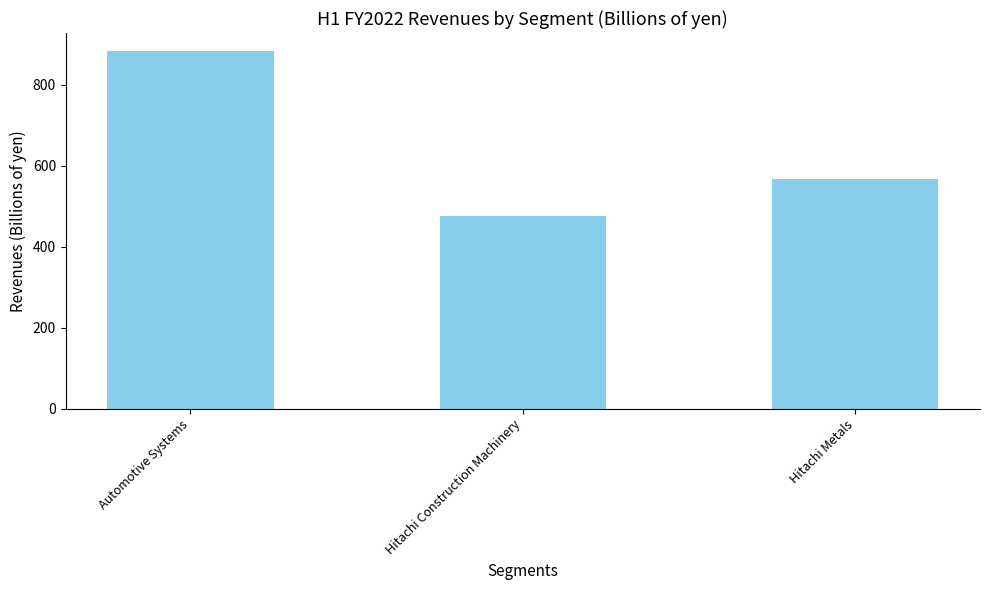

What is the average value?

642.6